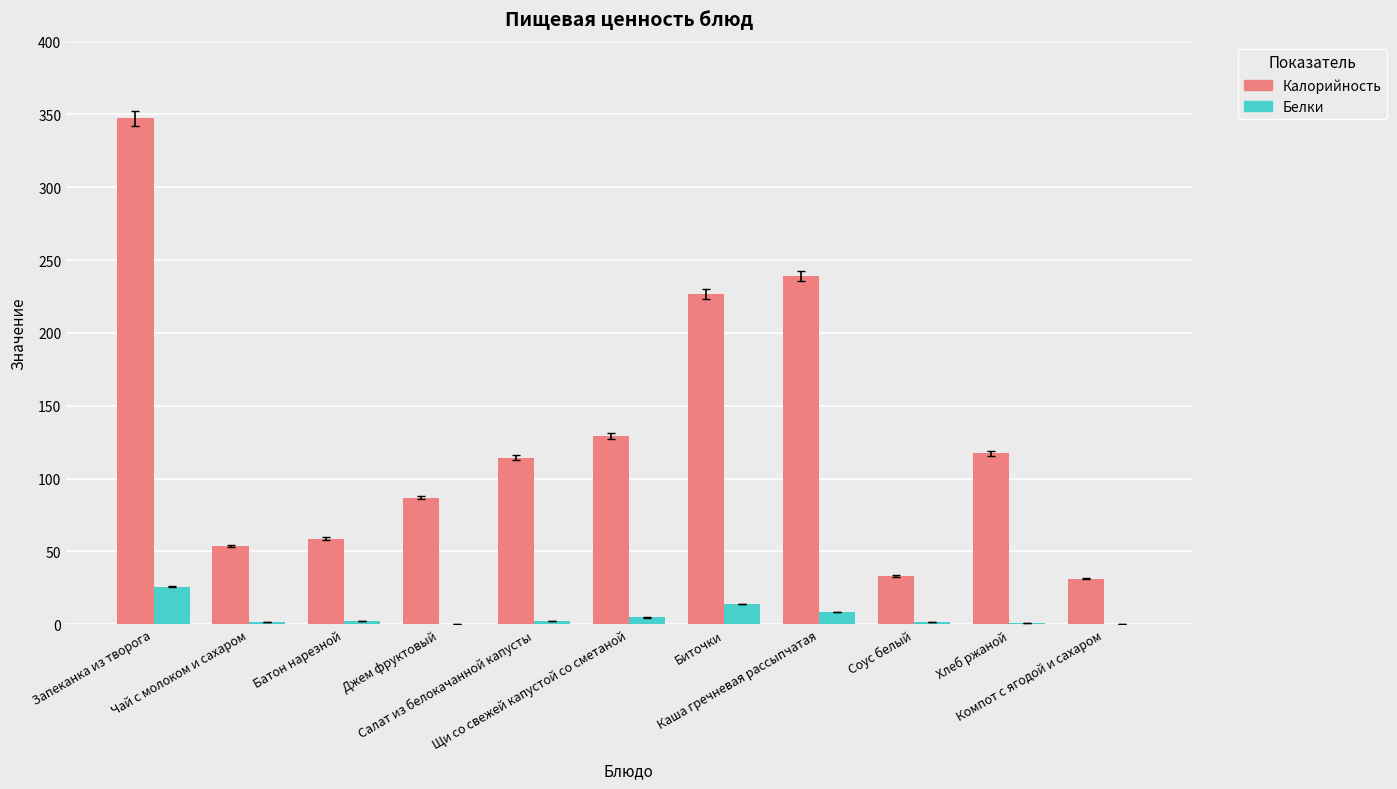

Which series has the largest total across all categories?

Калорийность